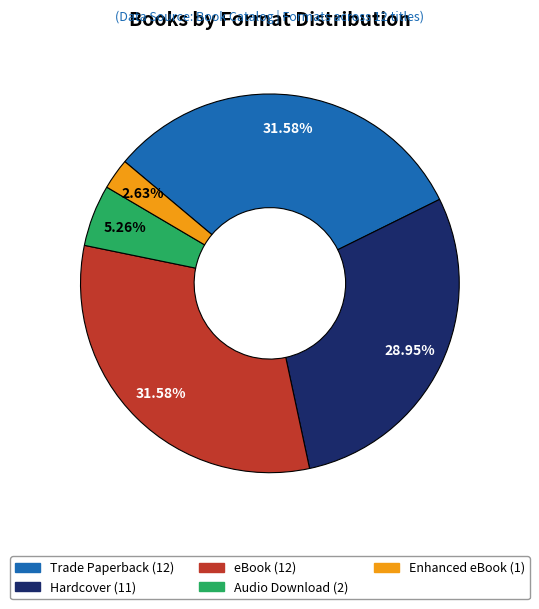

To the nearest percent, what percentage of the pie is Audio Download?

5%